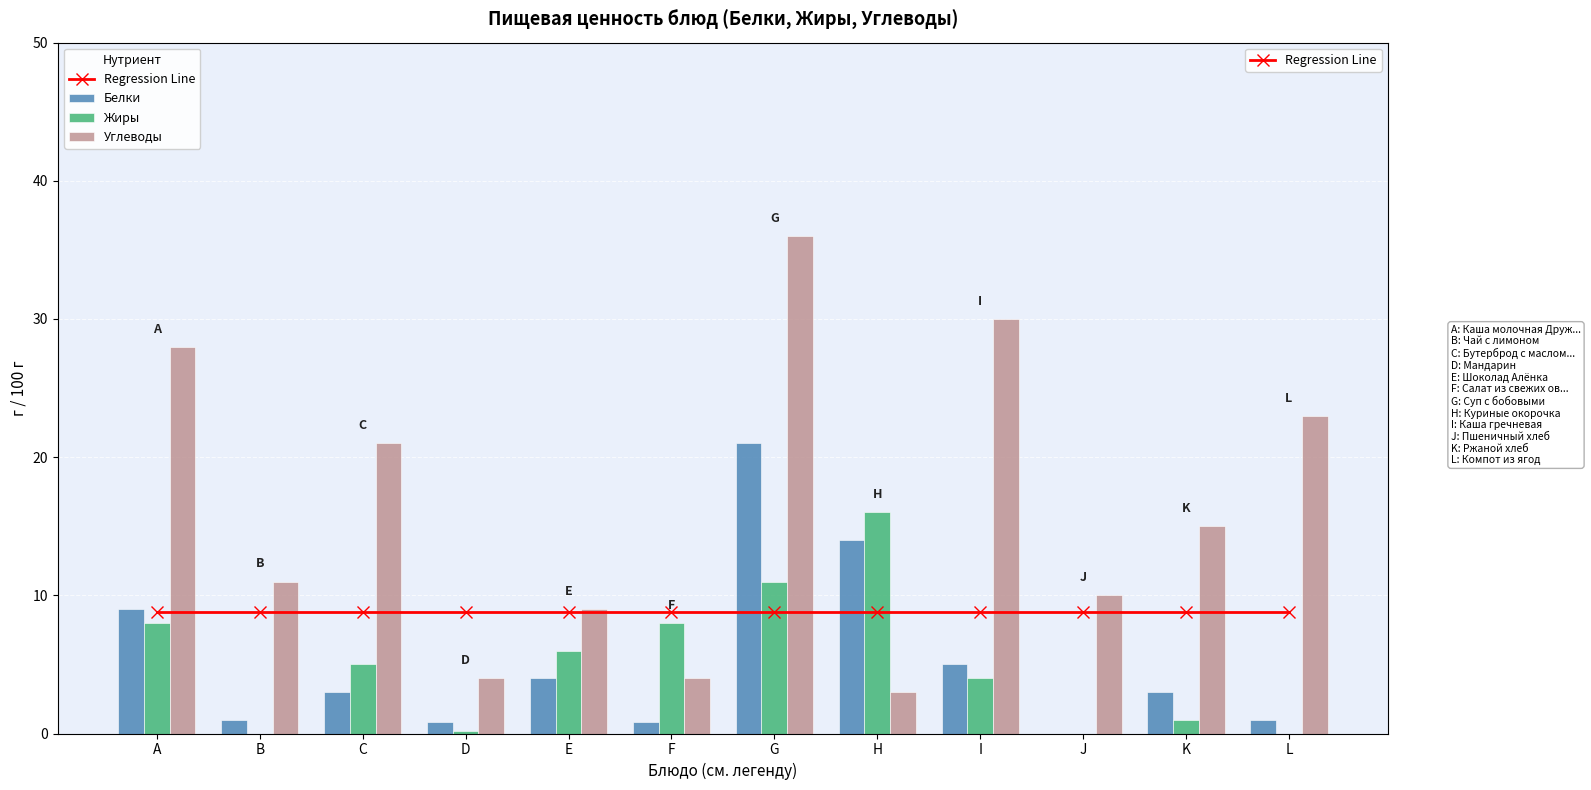

How many data points in Жиры are above 5?

5